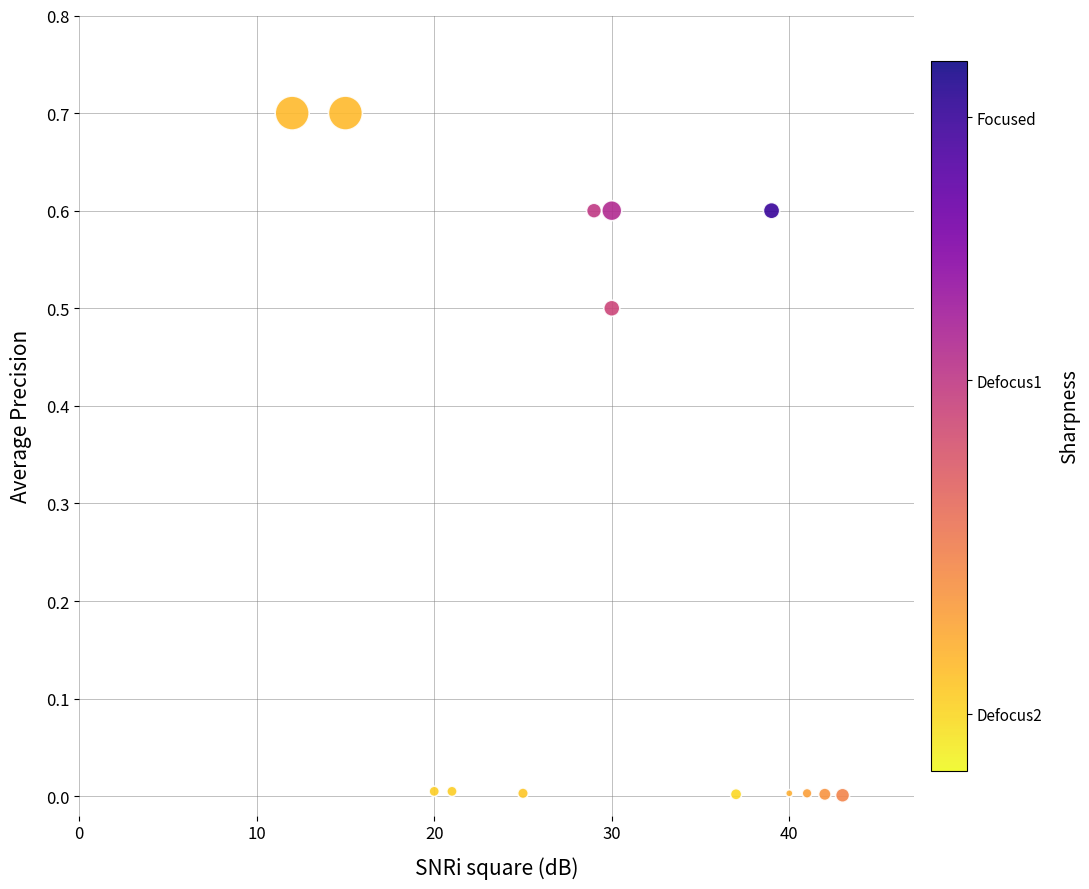

What is the range of Y values (max minus min)?

0.7